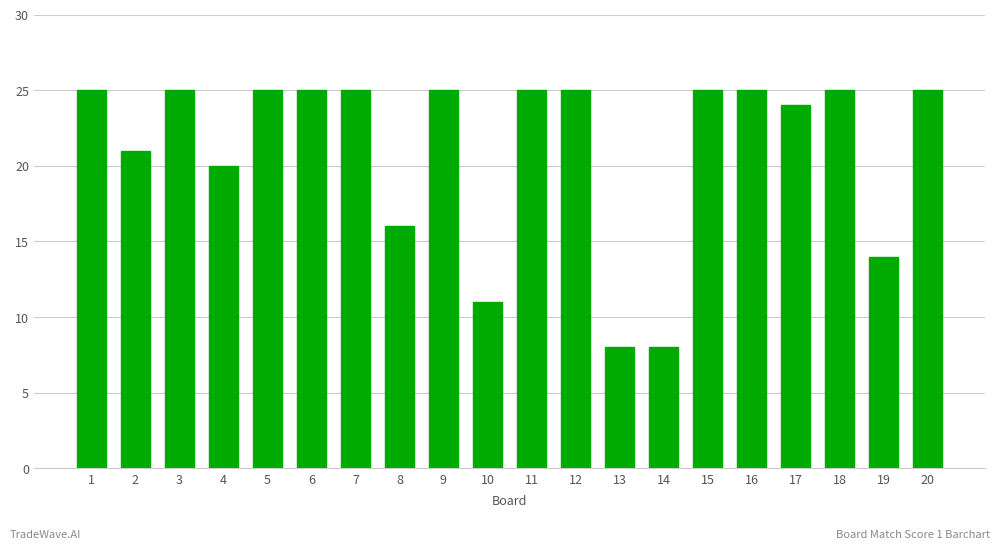

What is the average value?

21